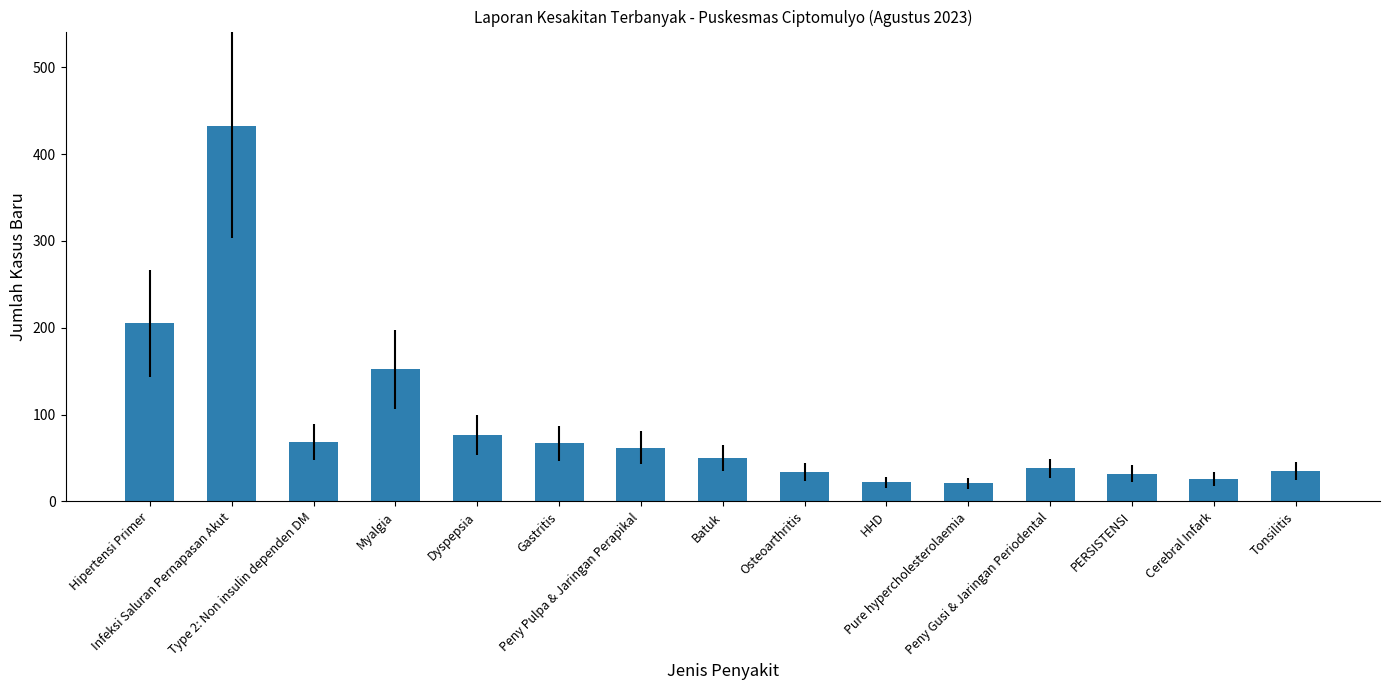

What is the difference between the second highest and minimum values?

184